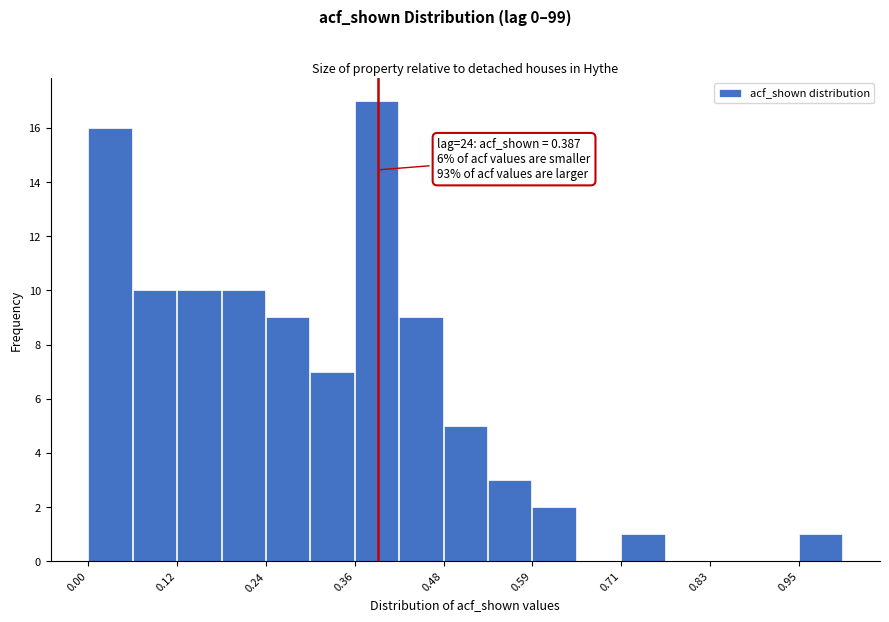

Read against the x-axis, roughly where is the centre of the tallest bar?

0.38